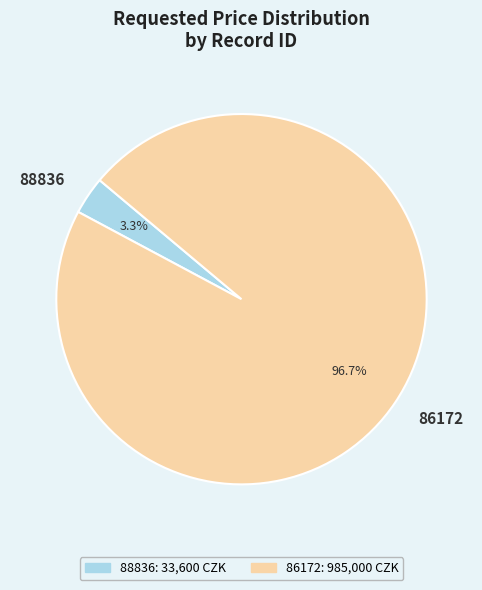

What is the smallest slice in the pie chart?

88836